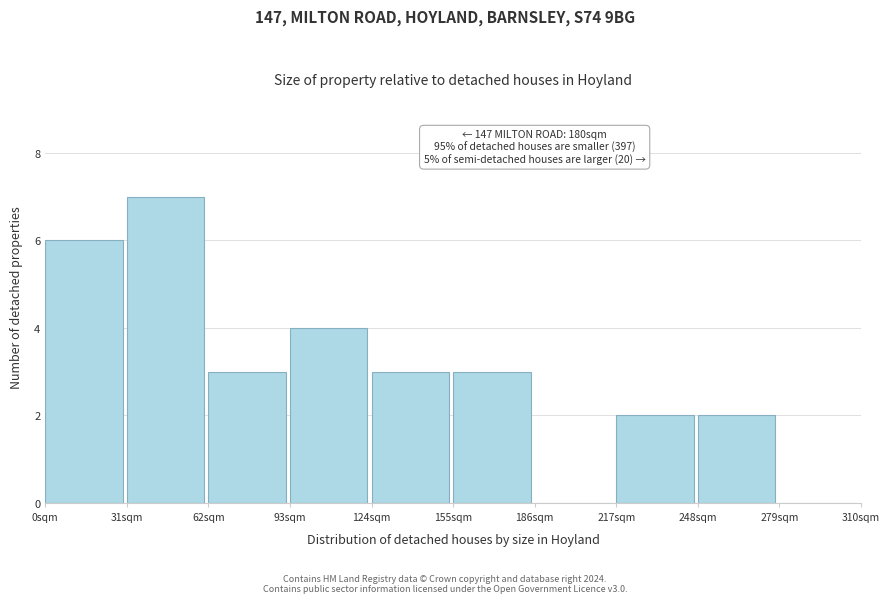

Over which range of the x-axis is the bar tallest?

31 to 62